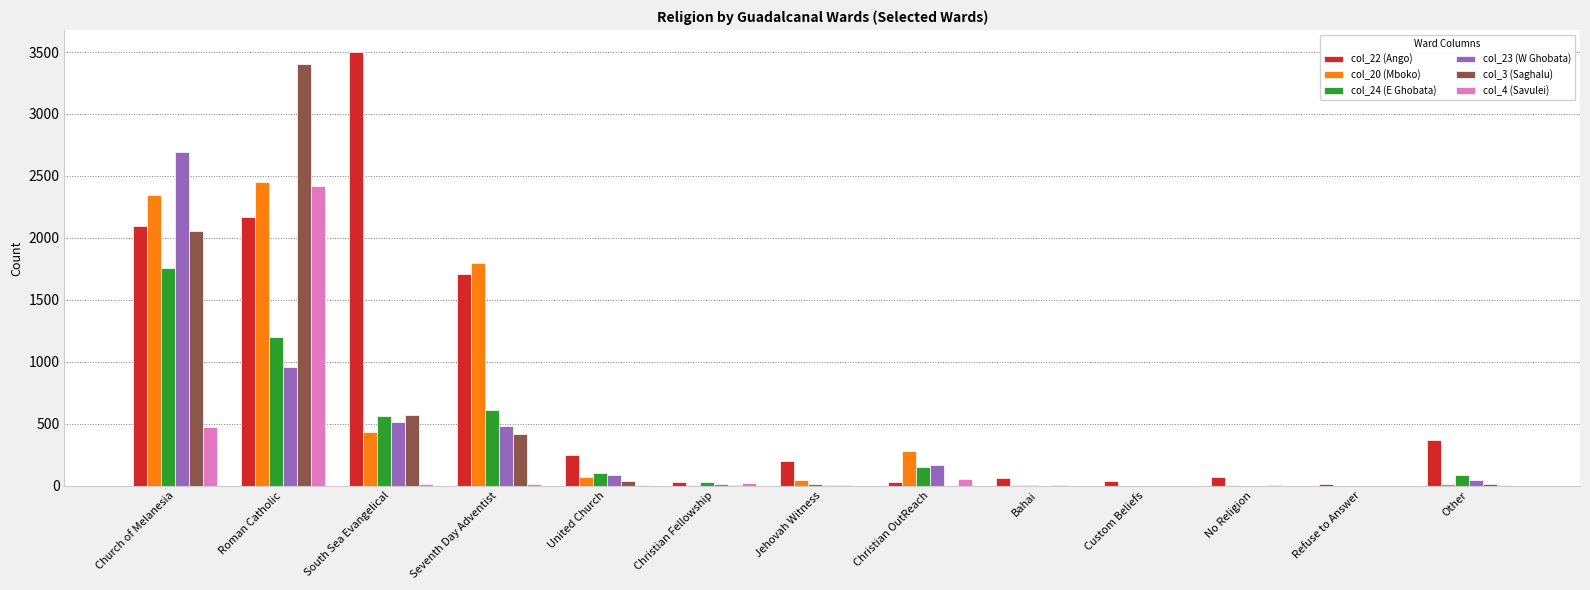

Is it true that col_23 (W Ghobata) equals 481 at Seventh Day Adventist?

True